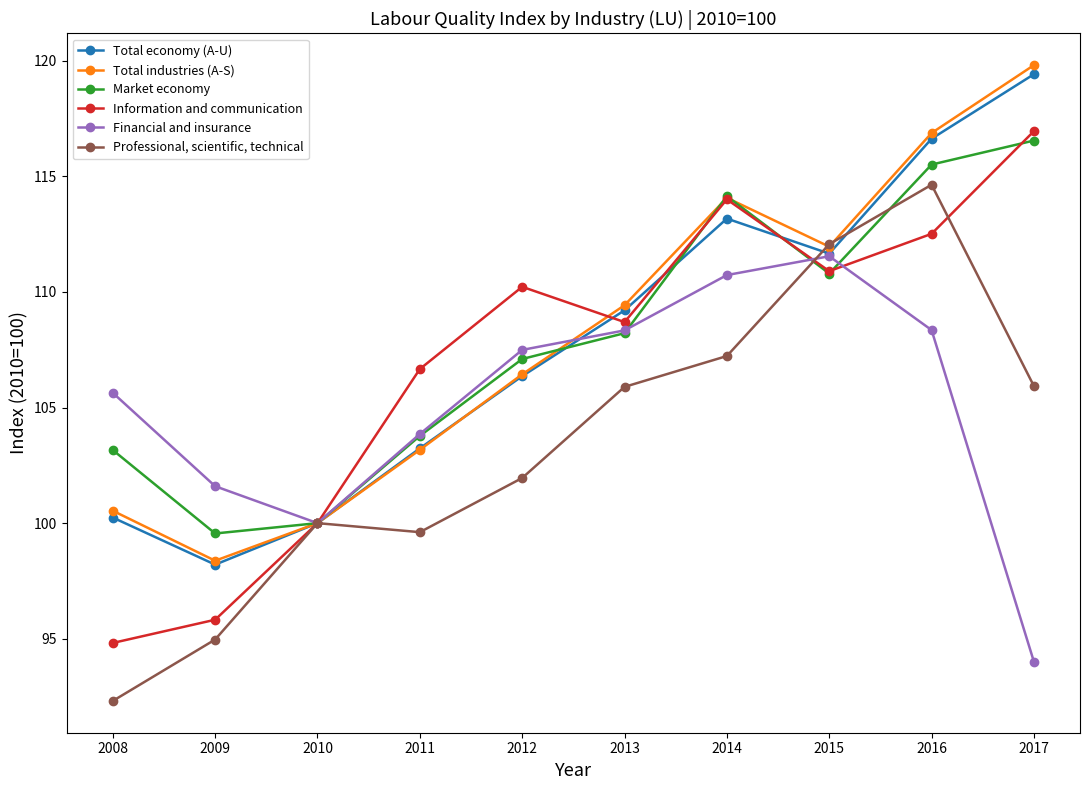

What is the difference between the highest and lowest values at 2013?

3.5